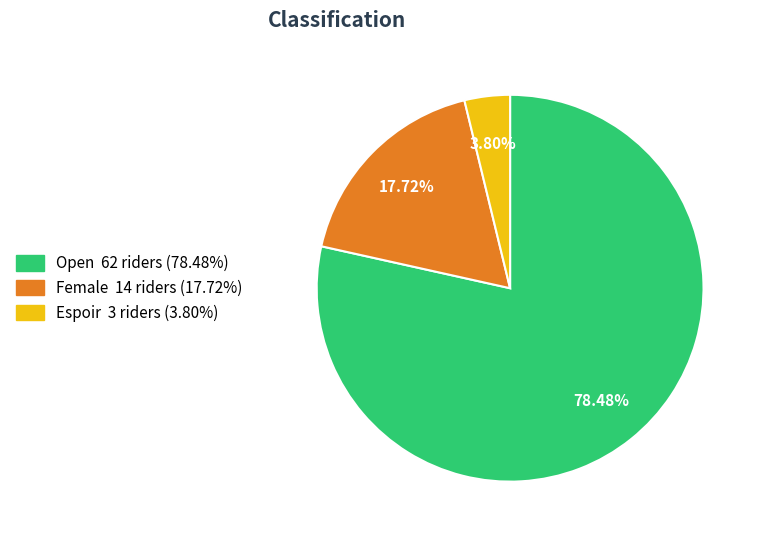

Is it true that Espoir is 4% of the pie?

True